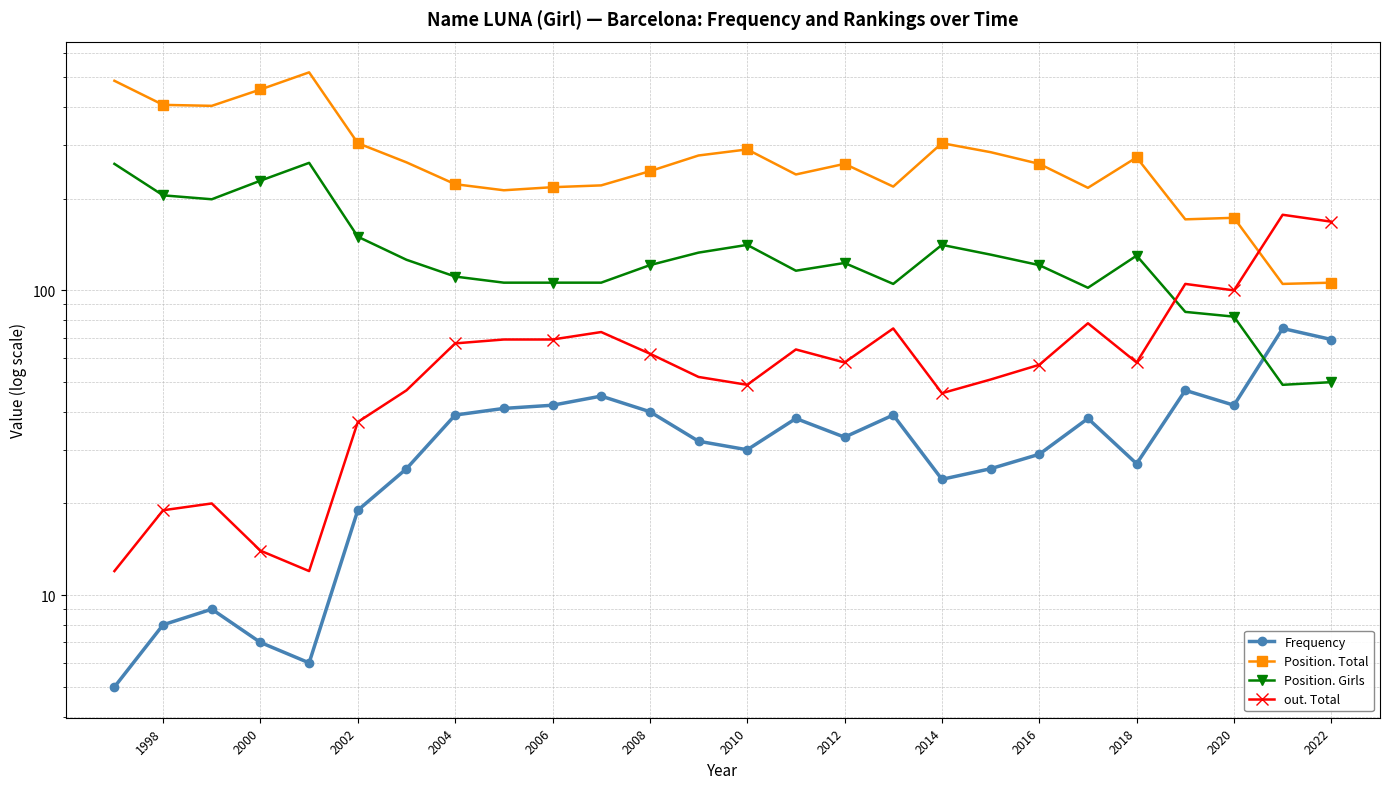

What are all the series names shown in the legend?

Frequency, Position. Total, Position. Girls, out. Total